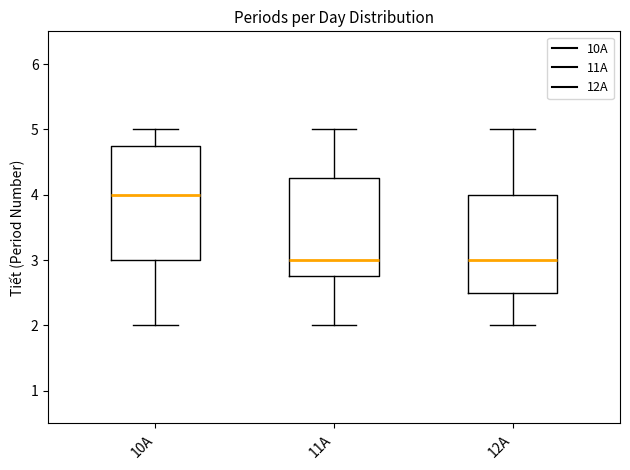

Where does the lower whisker of the box for 10A end on the y-axis? The values are not printed on the chart, so give them approximately, as read against the axis.

2.0